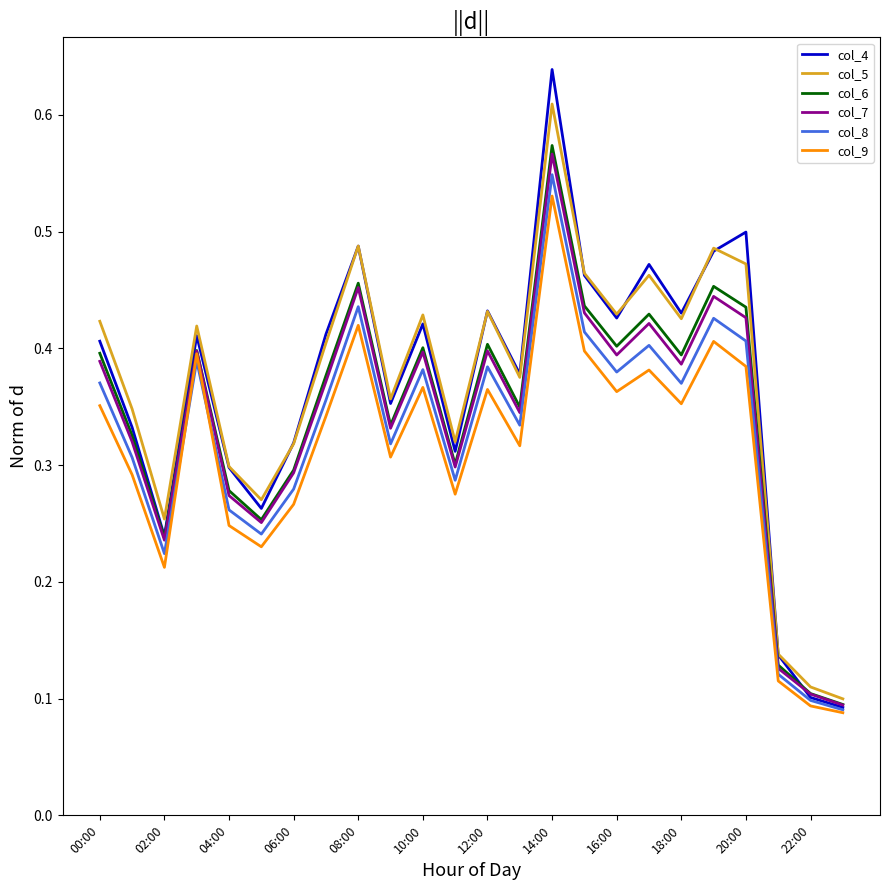

What are all the series names shown in the legend?

col_4, col_5, col_6, col_7, col_8, col_9